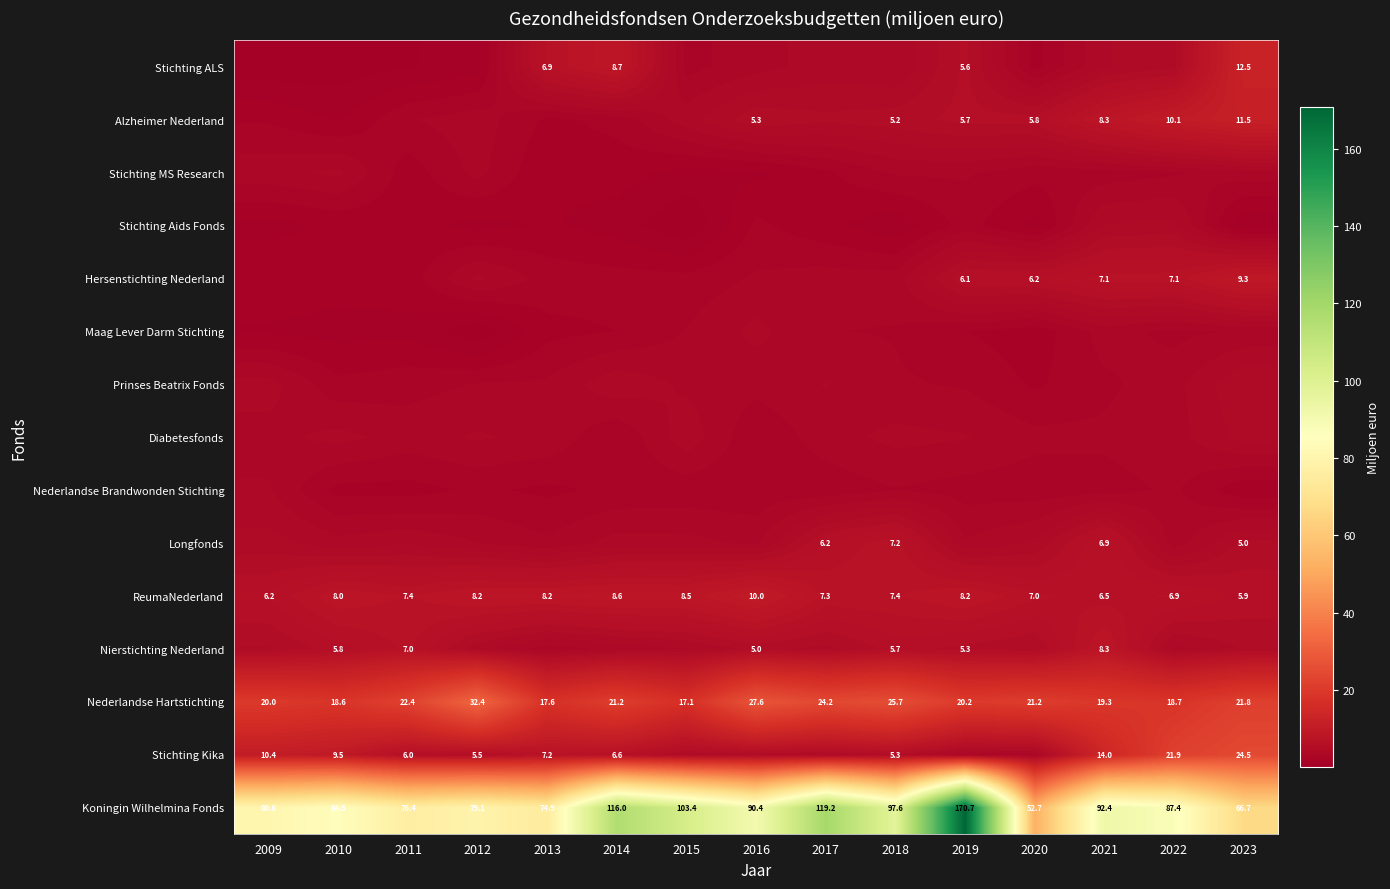

How many categories are shown in the chart?

15